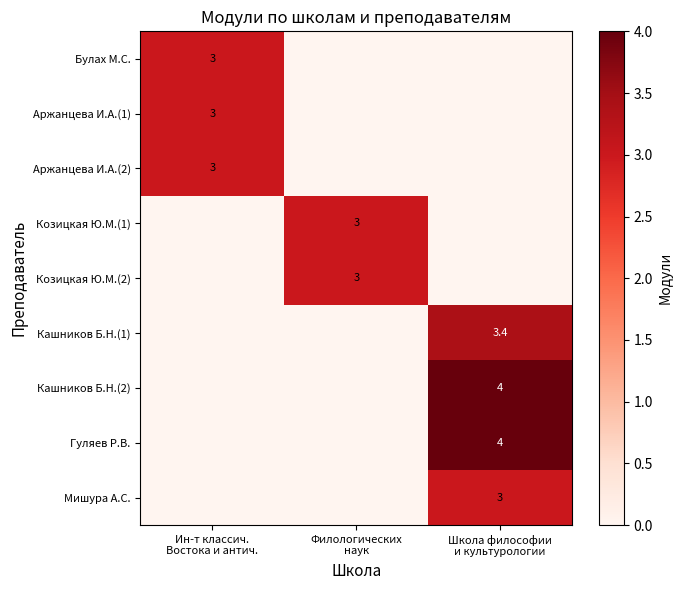

The value of Аржанцева И.А.(1) at Ин-т классич. Востока и антич. is 3.0. True or false?

True